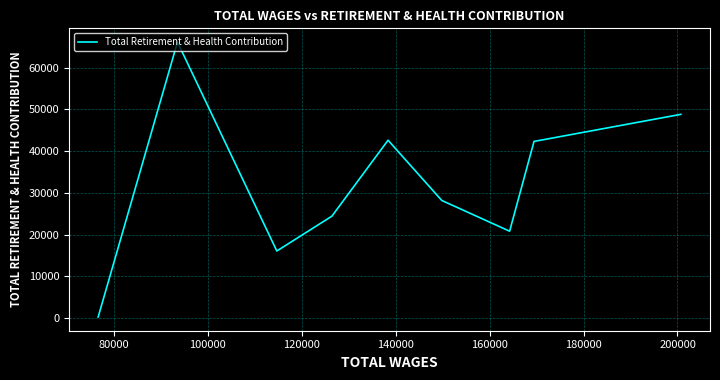

What is the maximum value shown in the chart?

66155